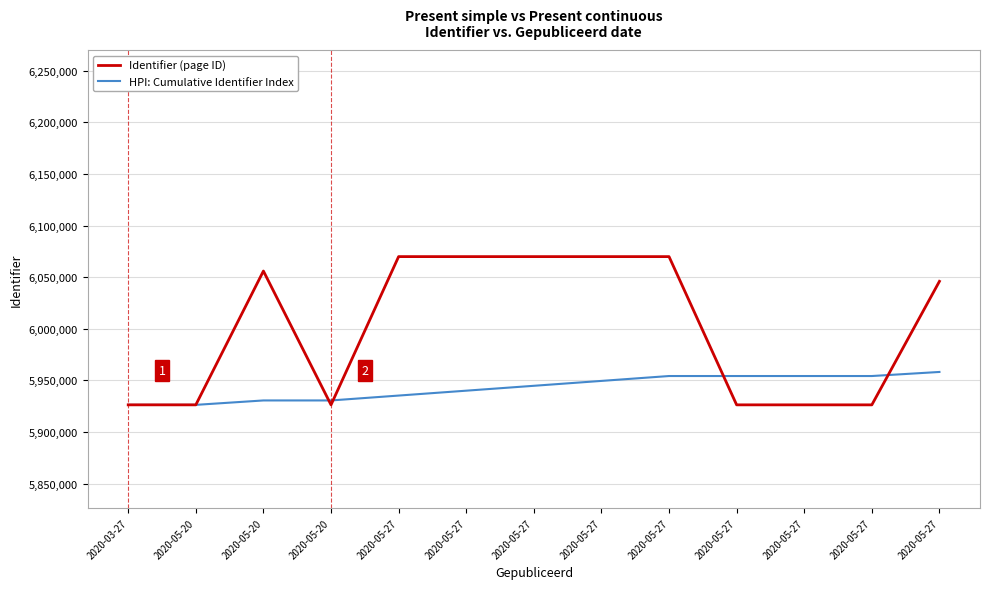

True or false: Identifier (page ID) and HPI: Cumulative Identifier Index intersect in this chart.

True